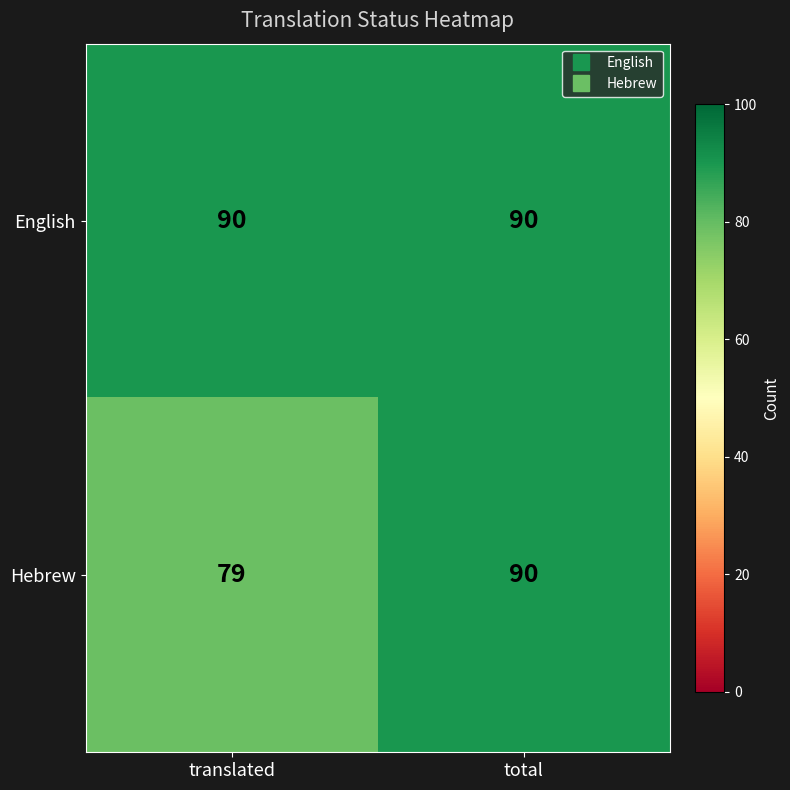

True or false: Hebrew has a value of 21 at total.

False